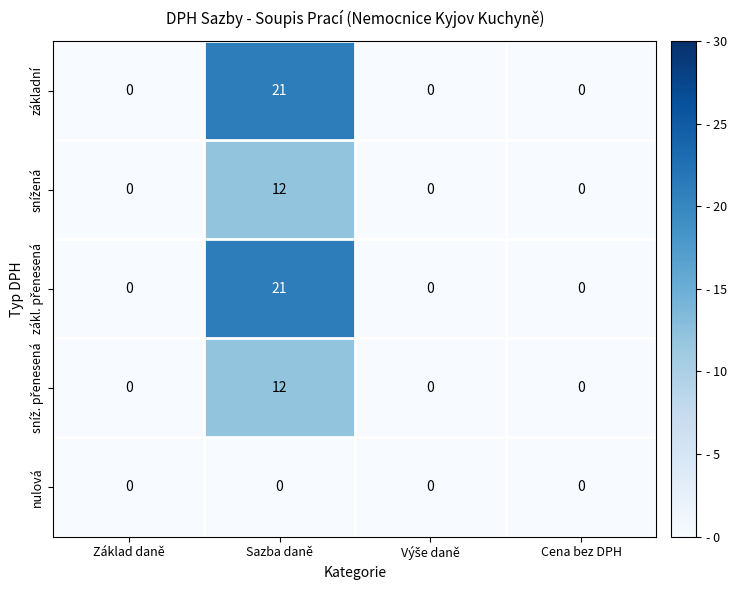

True or false: základní has a value of -9 at Základ daně.

False